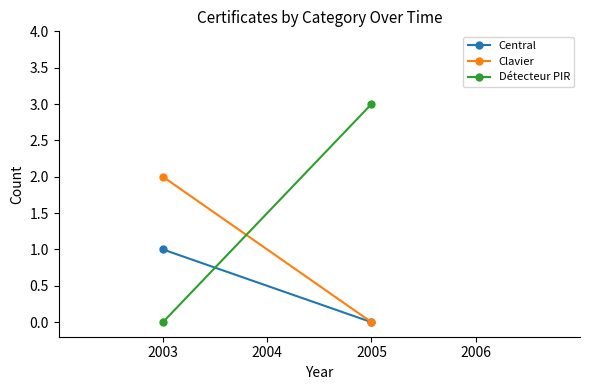

Reading left to right, transcribe all the data shown in this chart.

Central: 1	0
Clavier: 2	0
Détecteur PIR: 0	3